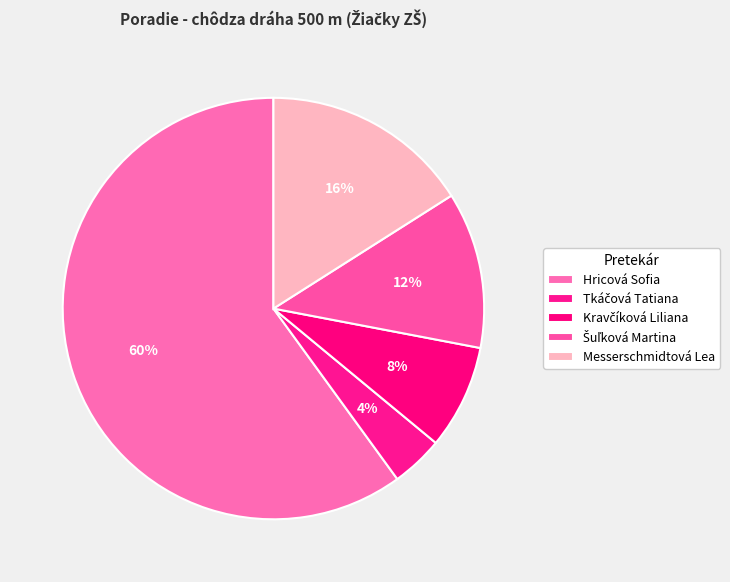

Count the number of slices in the pie.

5